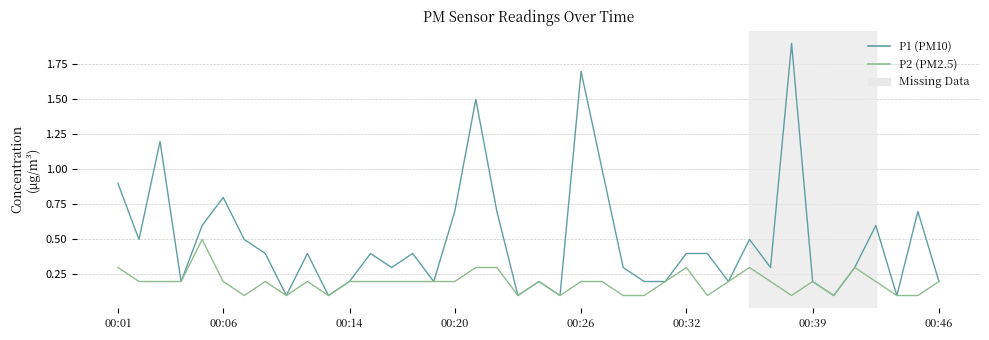

What is the greatest value displayed?

1.9